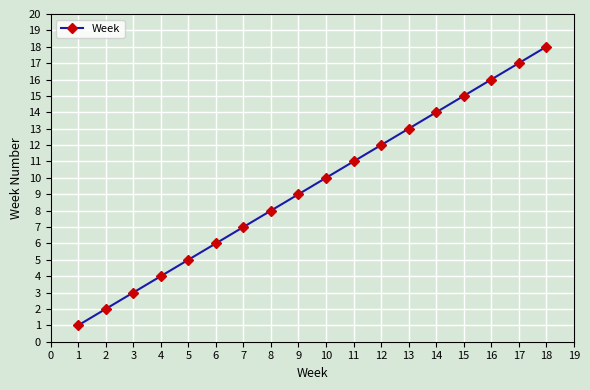

Rank the categories by value from lowest to highest.

1, 2, 3, 4, 5, 6, 7, 8, 9, 10, 11, 12, 13, 14, 15, 16, 17, 18